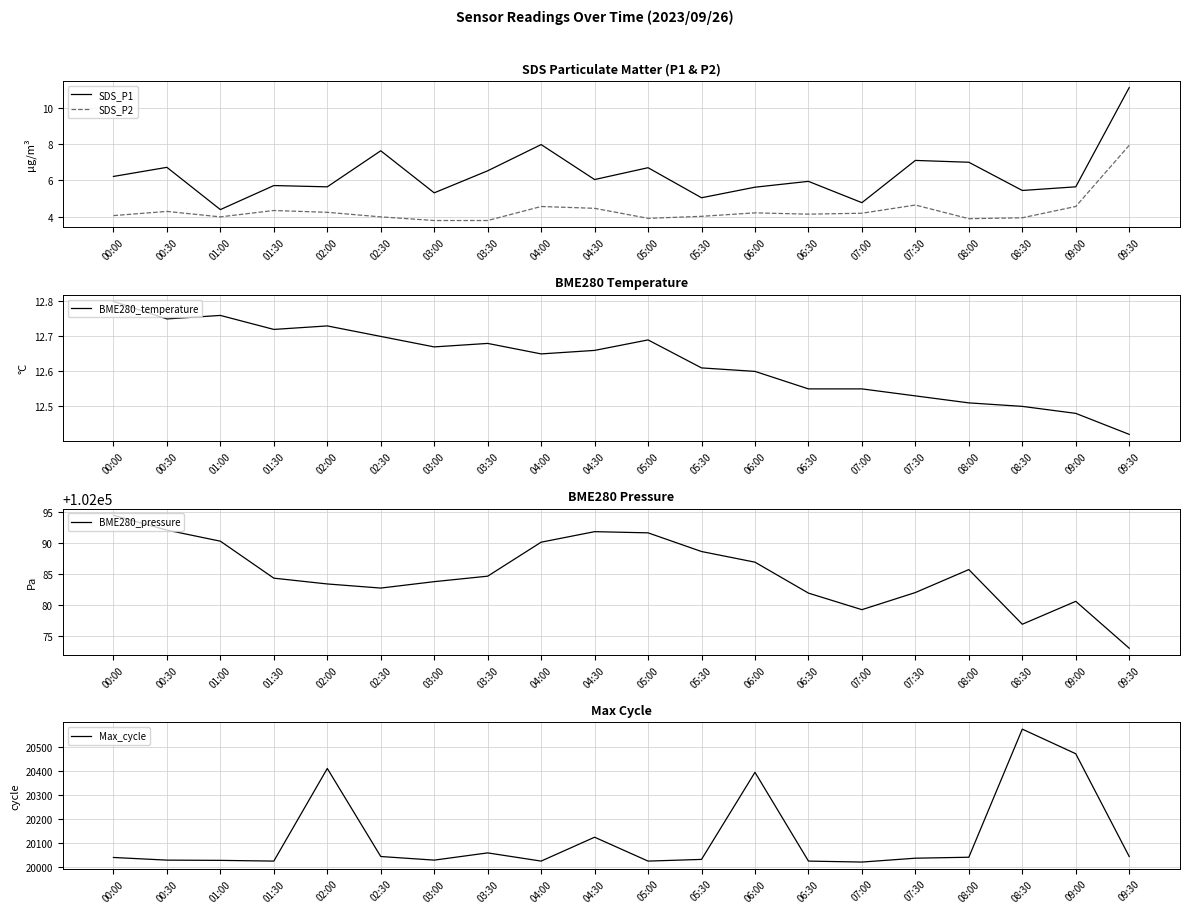

At 05:00, list the series in order from largest to smallest.

BME280_pressure, Max_cycle, BME280_temperature, SDS_P1, SDS_P2